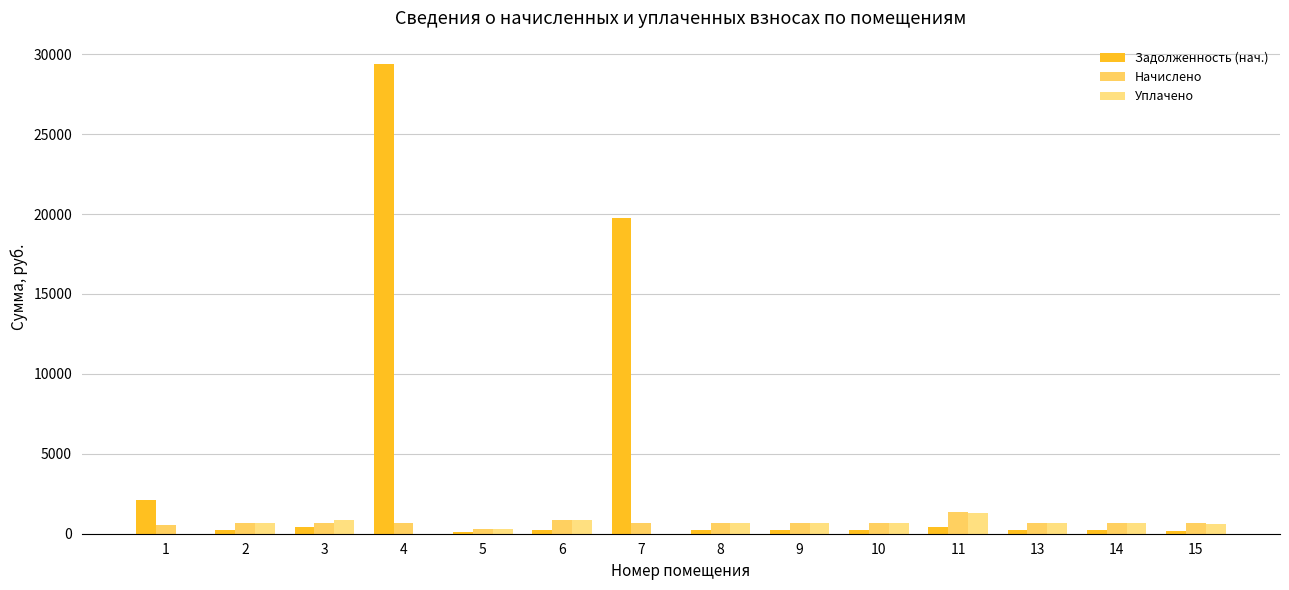

Are the bars horizontal?

No